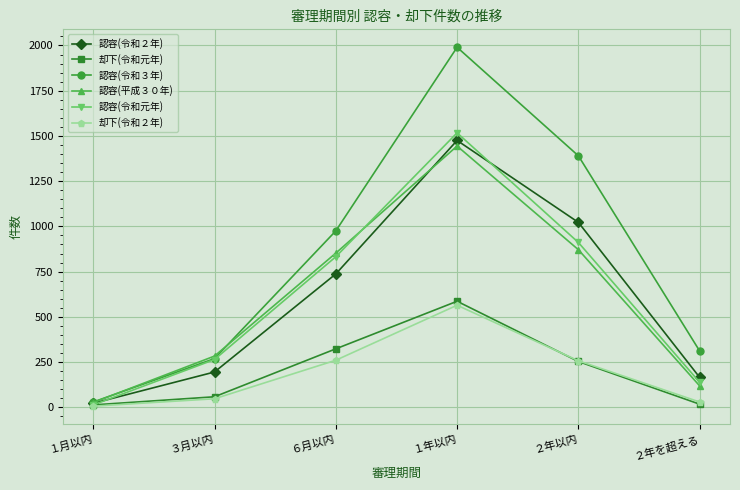

What is the difference between the second highest and second lowest values in the 認容(令和元年) series?

773